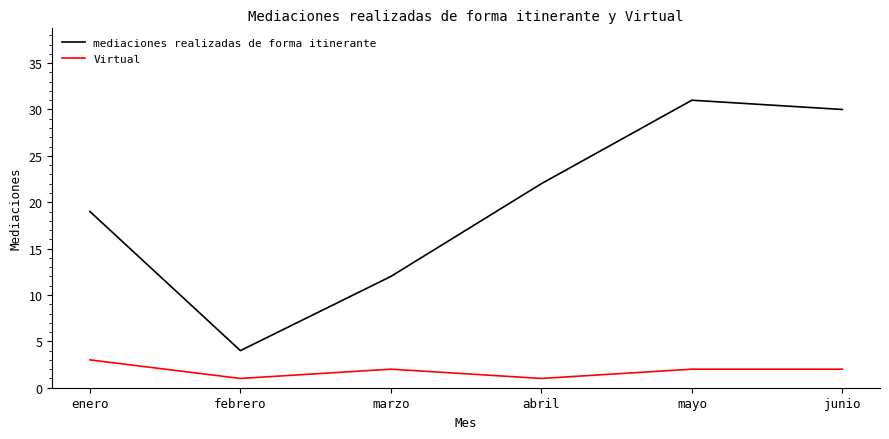

Which series has the widest spread of values?

mediaciones realizadas de forma itinerante